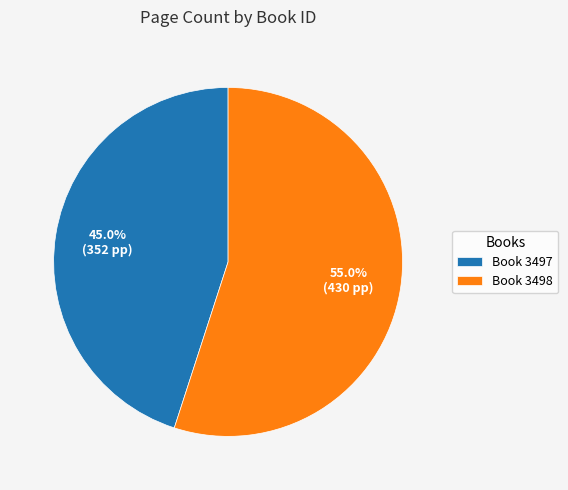

To the nearest percent, what is the difference between the largest and smallest slice percentages?

10%